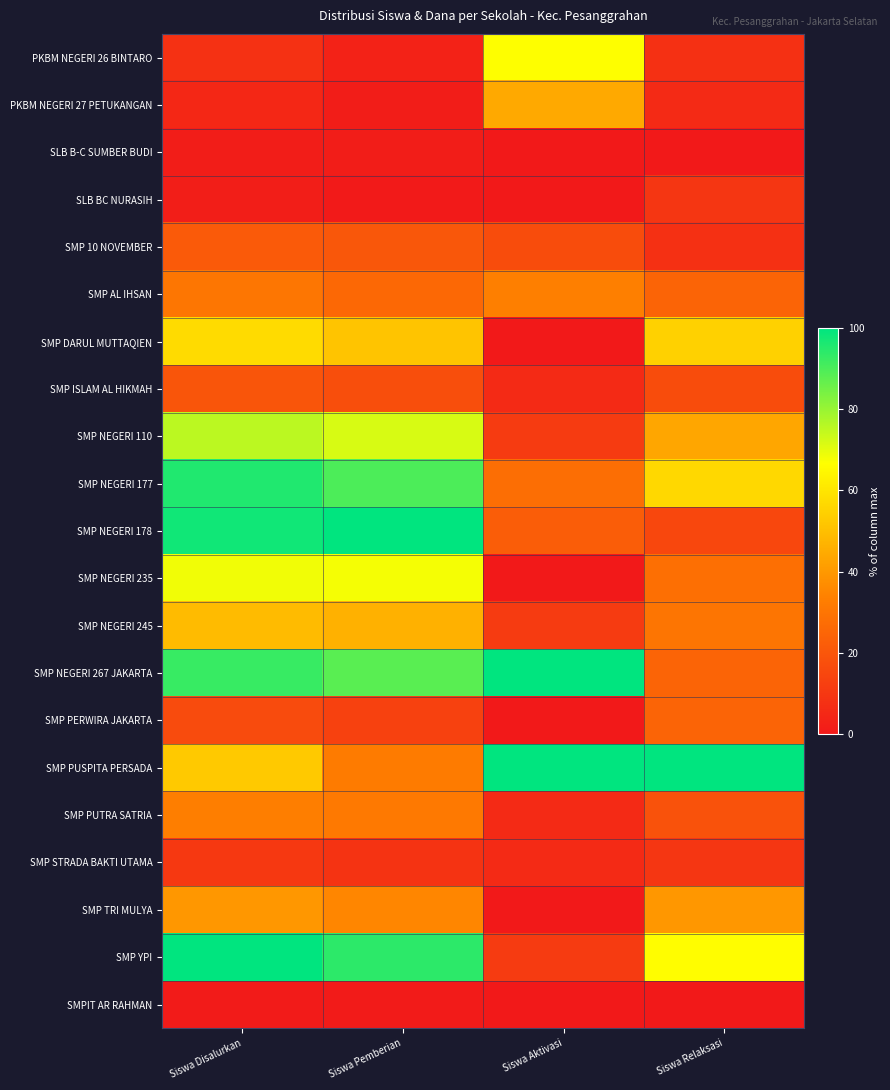

Rank the series at Siswa Pemberian from lowest to highest value.

SLB BC NURASIH, SMPIT AR RAHMAN, PKBM NEGERI 27 PETUKANGAN, SLB B-C SUMBER BUDI, PKBM NEGERI 26 BINTARO, SMP STRADA BAKTI UTAMA, SMP PERWIRA JAKARTA, SMP ISLAM AL HIKMAH, SMP 10 NOVEMBER, SMP AL IHSAN, SMP PUTRA SATRIA, SMP PUSPITA PERSADA, SMP TRI MULYA, SMP NEGERI 245, SMP DARUL MUTTAQIEN, SMP NEGERI 235, SMP NEGERI 110, SMP NEGERI 267 JAKARTA, SMP NEGERI 177, SMP YPI, SMP NEGERI 178